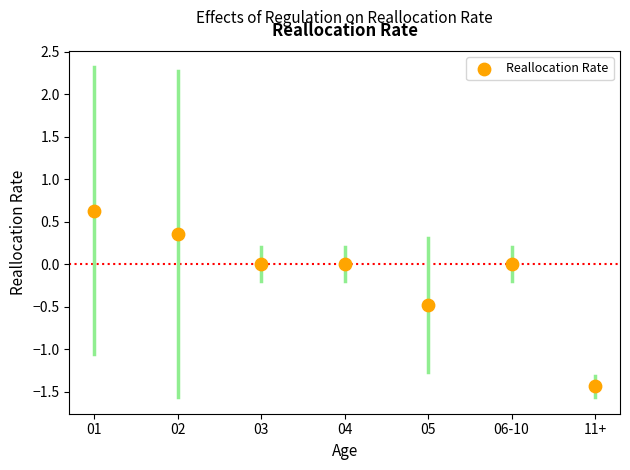

What is the range of Y values (max minus min)?

2.1